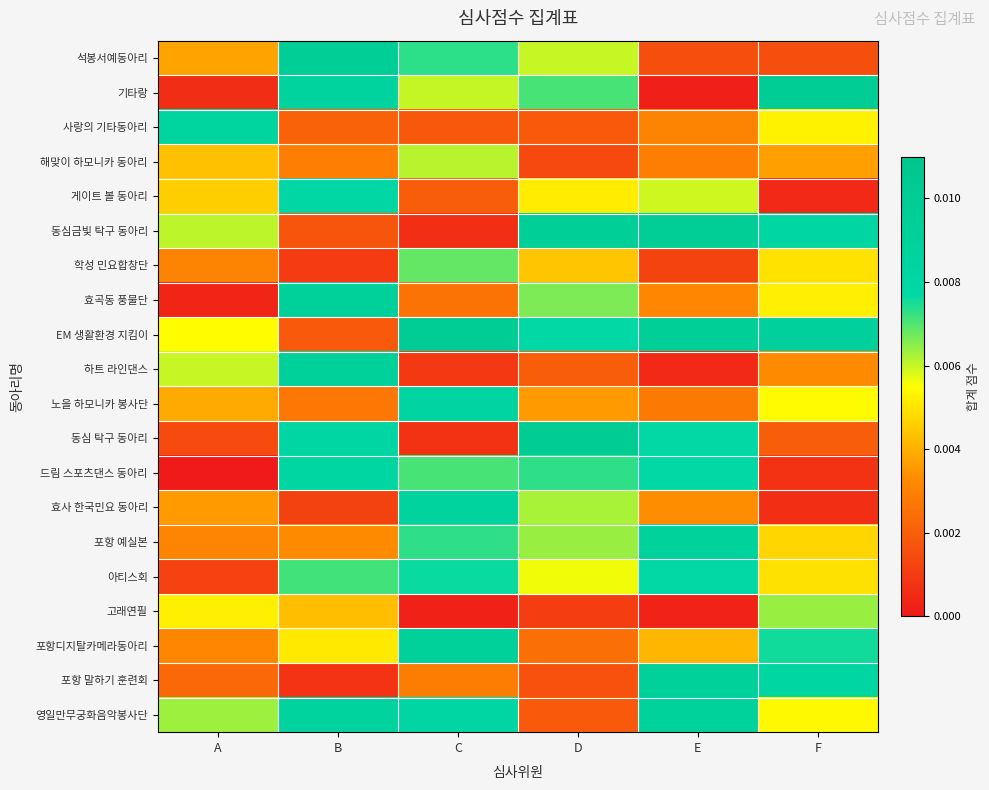

Which has a higher value, C or D?

C